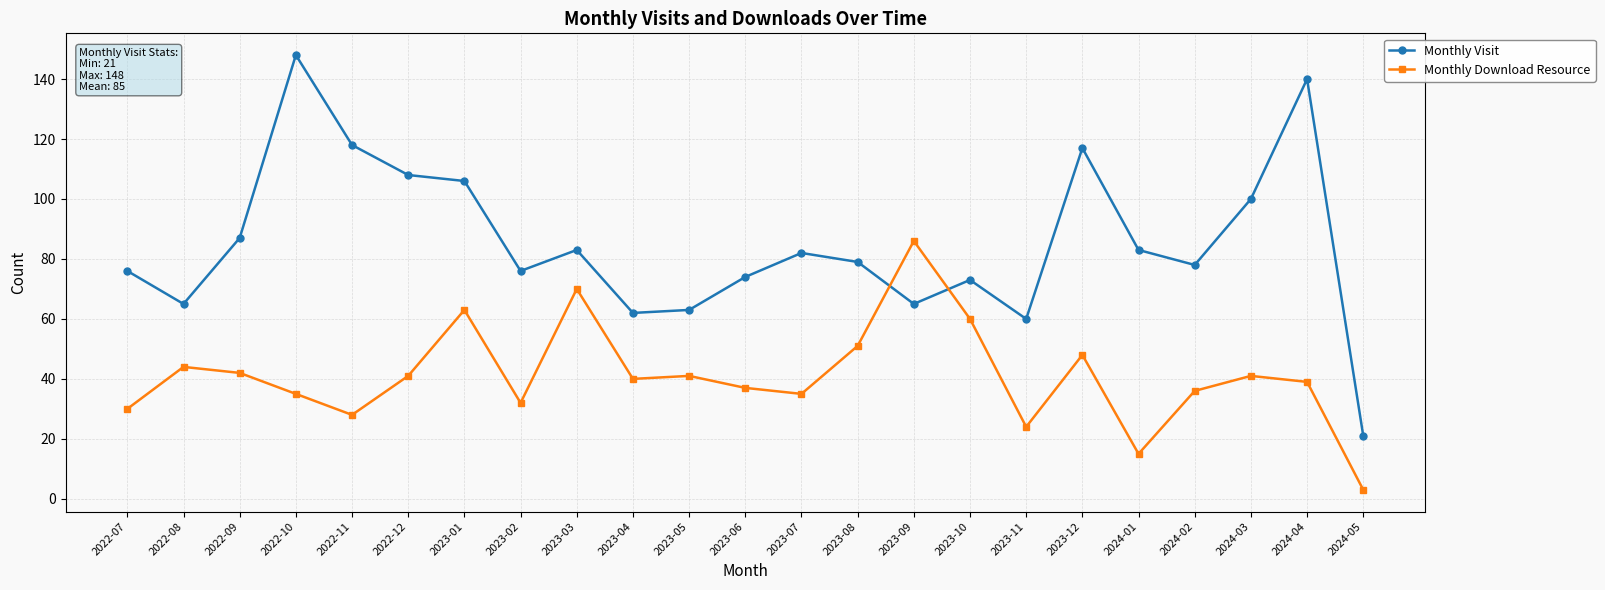

What is the total value across all series at 2023-06?

111